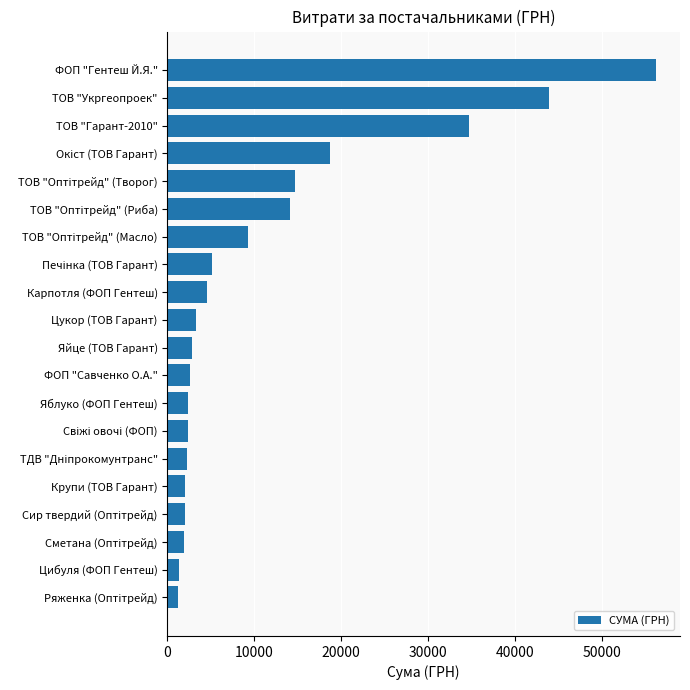

What is the change in value from Карпотля (ФОП Гентеш) to ТОВ "Укргеопроек"?

+39371.4